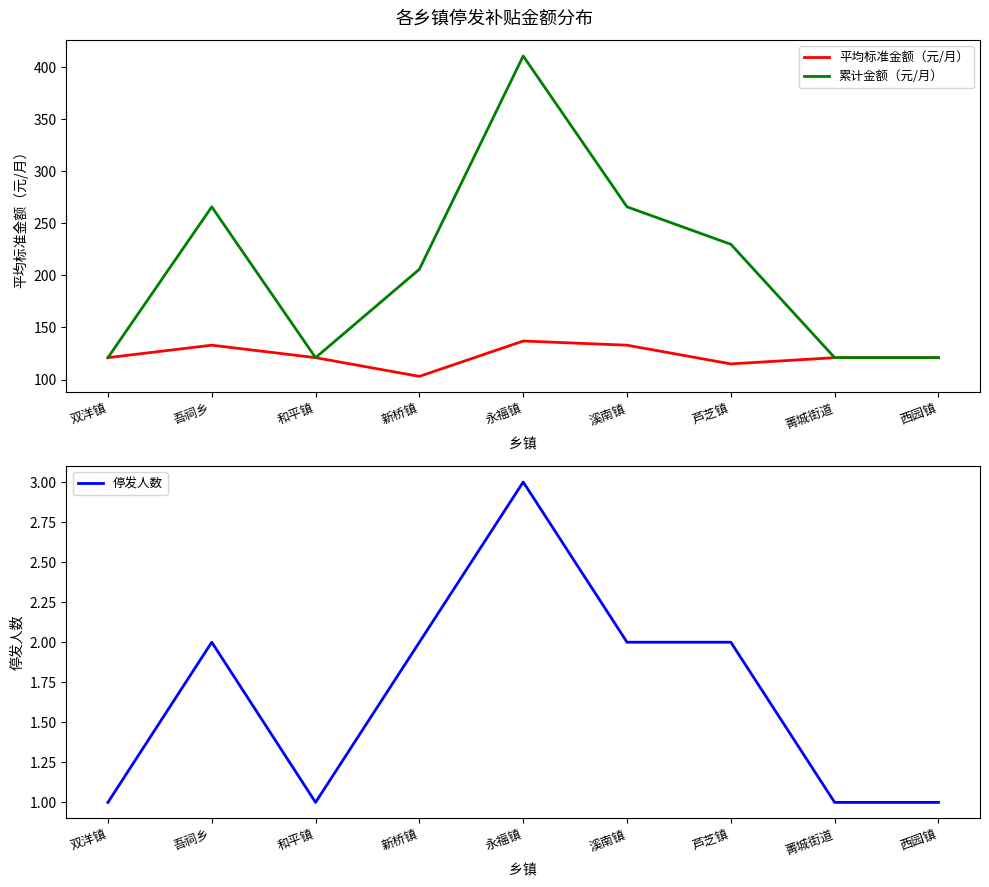

True or false: 累计金额（元/月） and 平均标准金额（元/月） cross at least once.

False